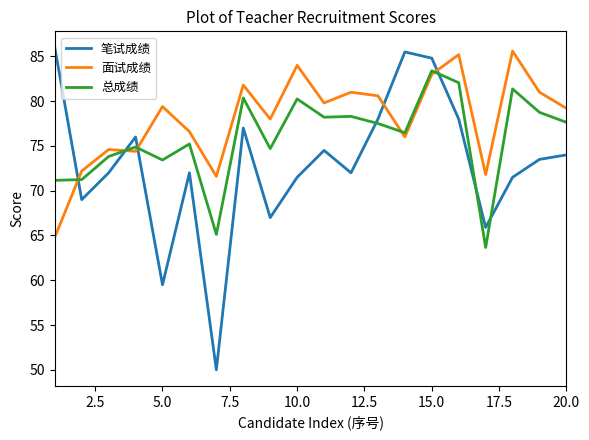

True or false: 总成绩 has more than 2 points higher than both neighbors.

True